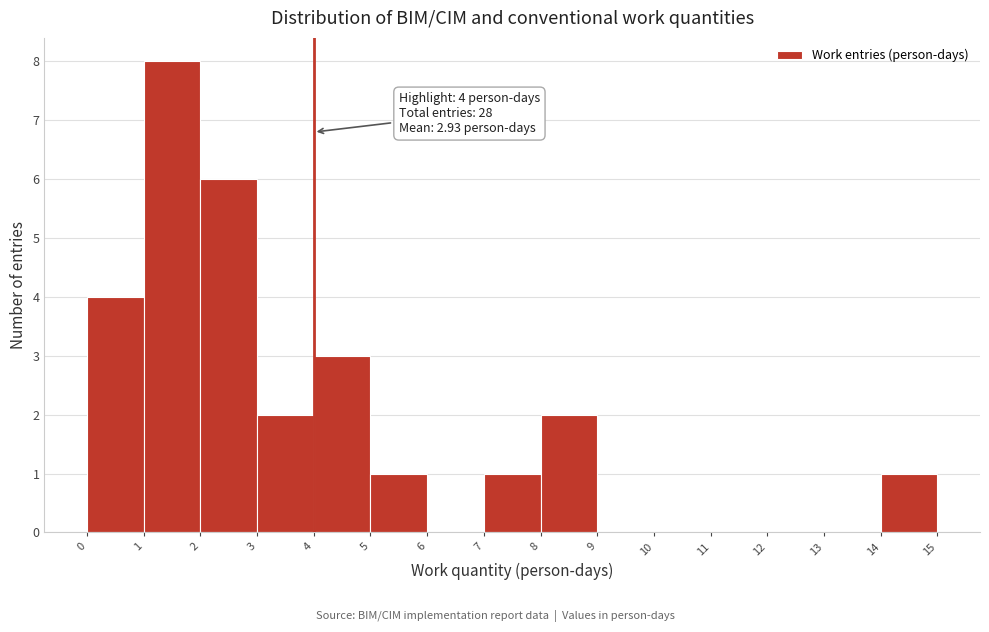

Over which range of the x-axis is the bar tallest?

1 to 2